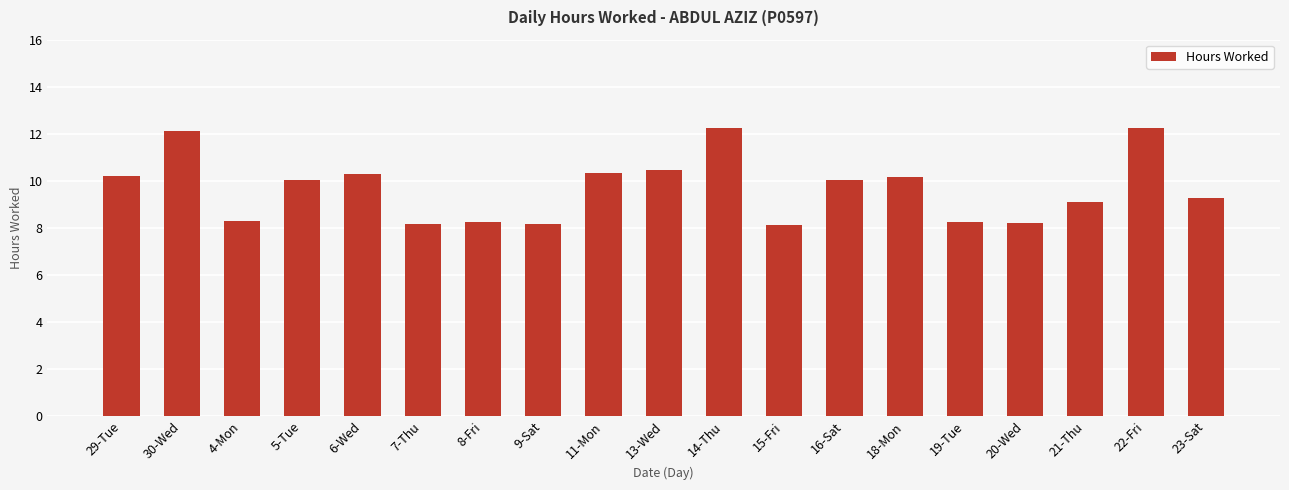

Is it true that the value at 22-Fri is 17.4?

False